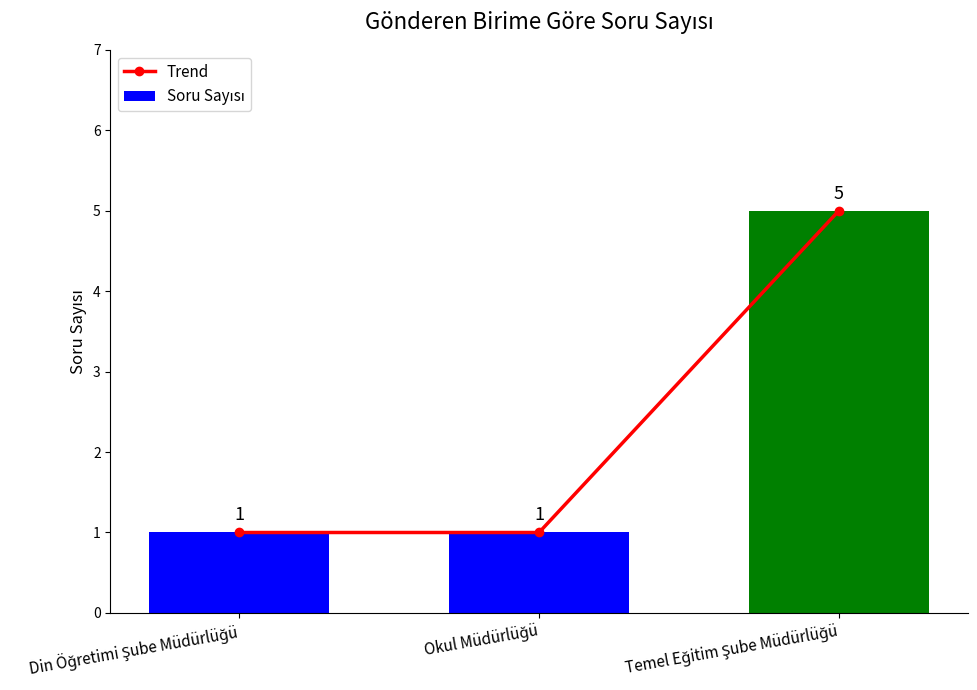

Which label corresponds to the largest value in the chart?

Temel Eğitim Şube Müdürlüğü